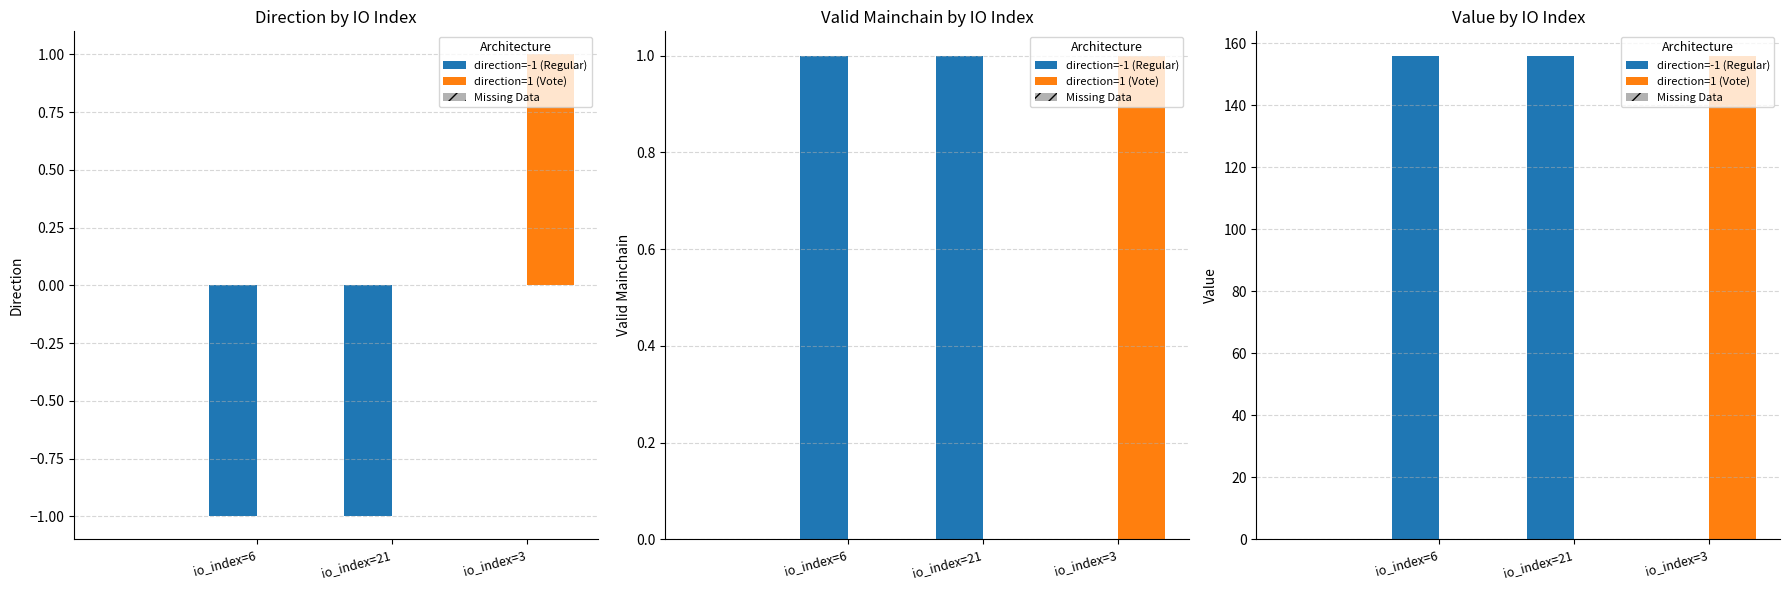

What is the label of the 2nd bar from the left?

io_index=21